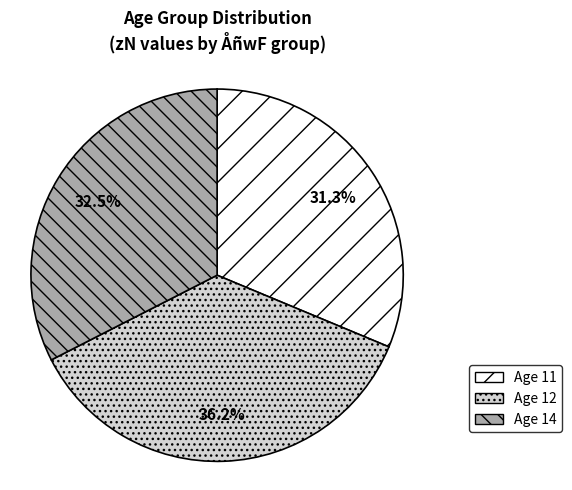

How many segments does this pie chart have?

3